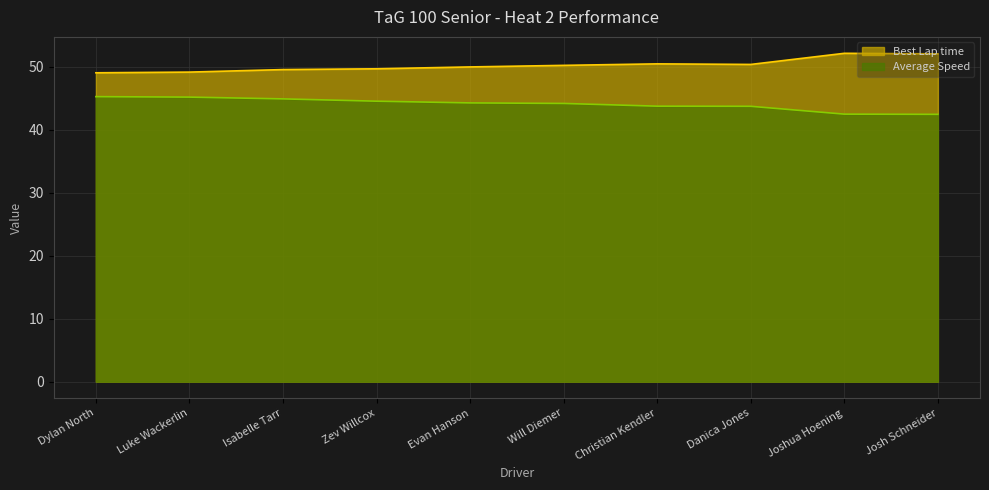

Rank the series by their maximum value, from lowest to highest.

Average Speed, Best Lap time